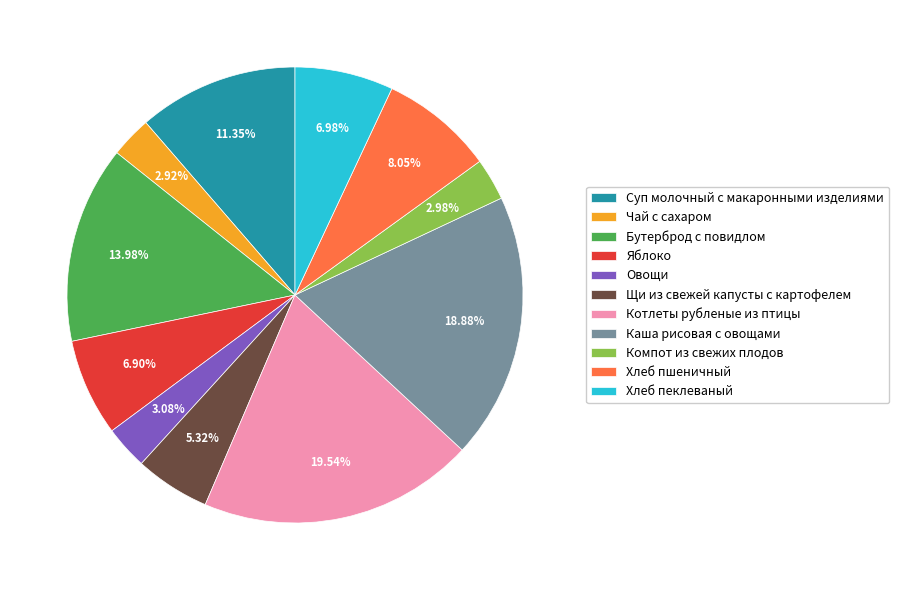

True or false: Суп молочный с макаронными изделиями accounts for 20% of the total.

False